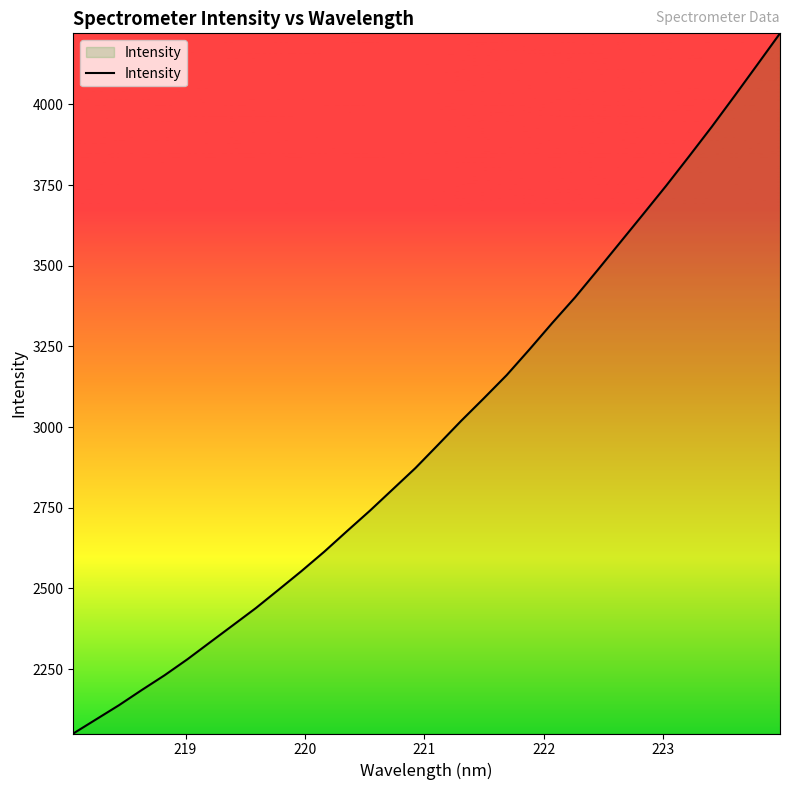

Reading left to right, transcribe all the data shown in this chart.

2050.6	2094.4	2138.2	2185.3	2231.1	2280.6	2333.5	2386.3	2439.2	2496.3	2553.8	2614.0	2677.9	2740.9	2807.0	2873.3	2945.8	3019.1	3089.3	3160.9	3240.6	3322.5	3401.8	3487.1	3573.8	3660.4	3747.8	3838.3	3930.2	4025.6	4122.6	4220.0